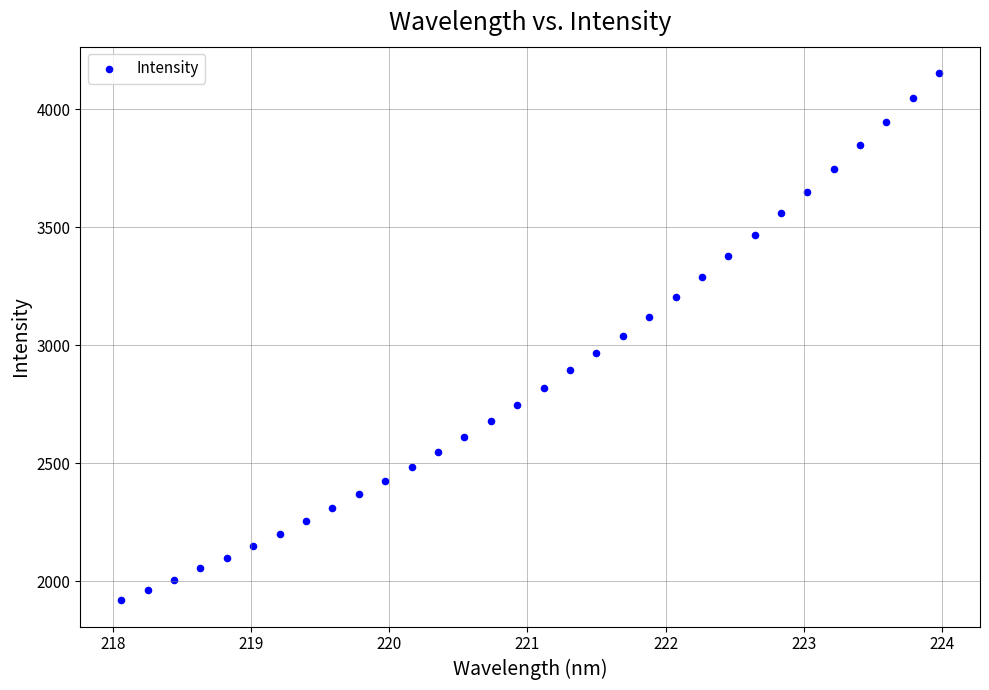

What is the range of X values (max minus min)?

5.9